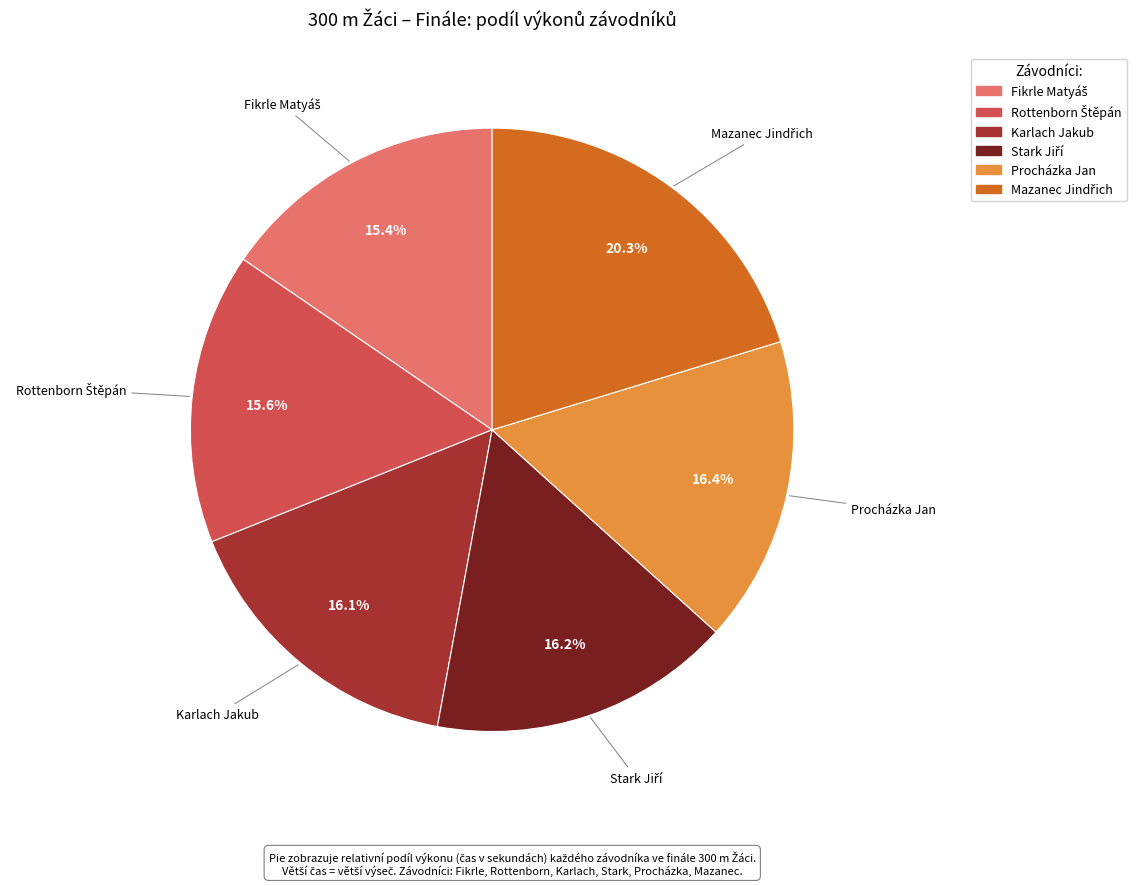

To the nearest percent, what portion does Procházka Jan represent?

16%